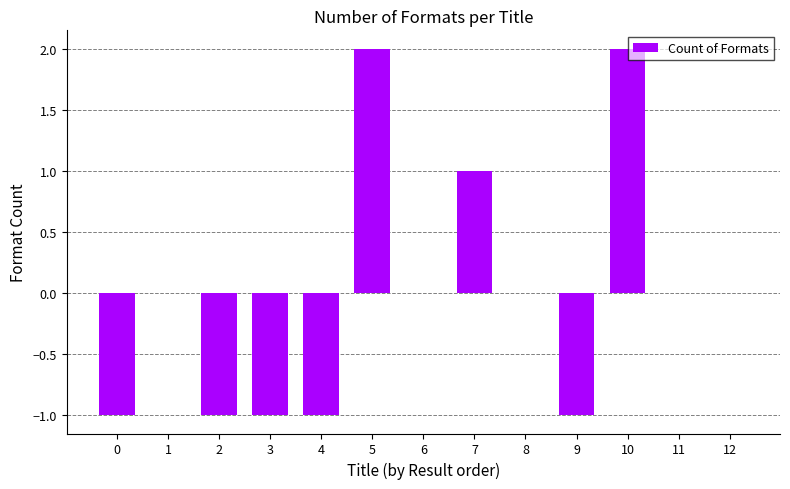

Between 2 and 12, which is larger?

12